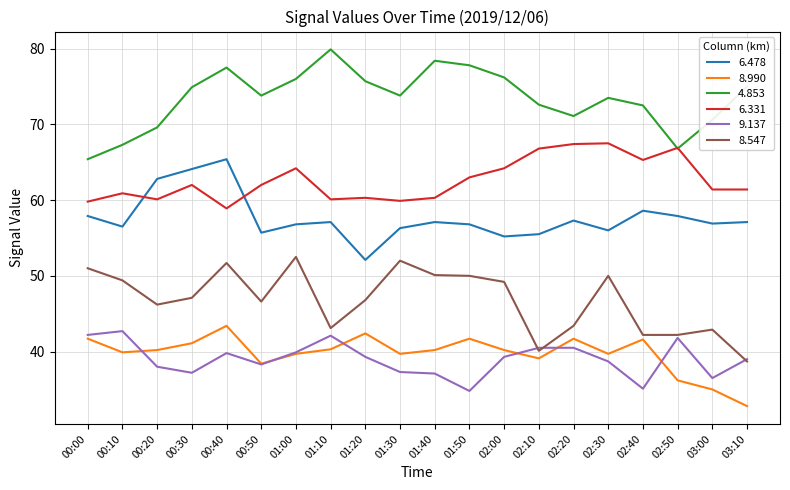

What is the approximate value of 6.478 at 02:00?

55.2